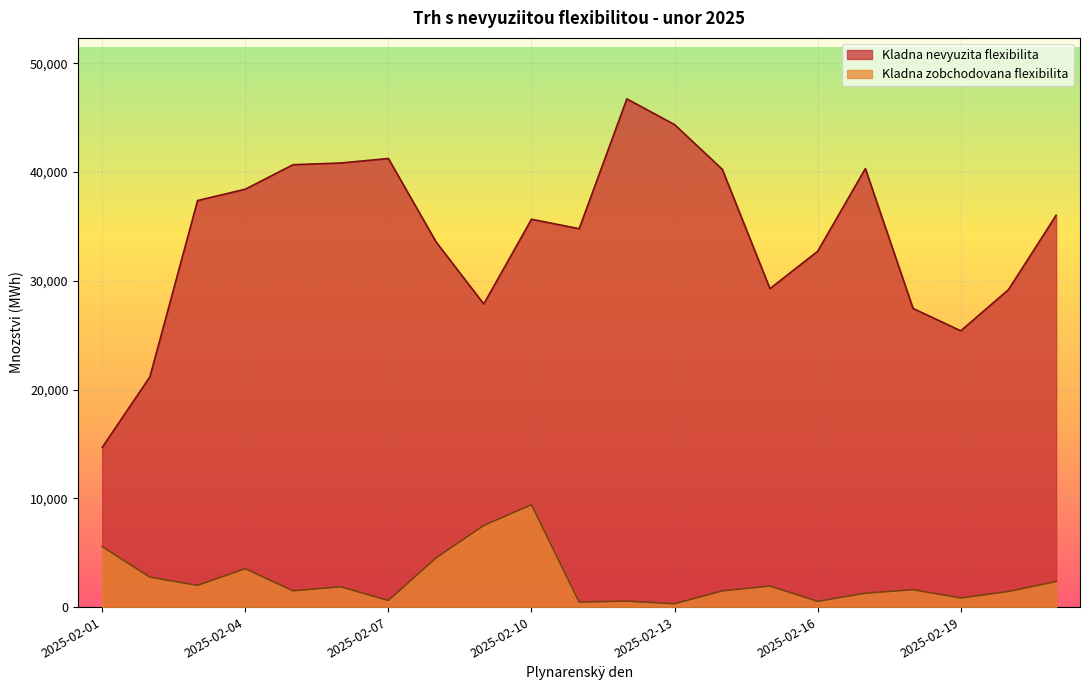

Reading left to right, extract all data points from this chart.

Kladna nevyuzita flexibilita: 14674.3	21165.4	37376.5	38419.9	40670.6	40829.3	41241.8	33570.8	27866.3	35656.4	34787.6	46724.6	44360.2	40248.5	29276.7	32712.6	40315.3	27458.0	25400.2	29183.6	36024.8
Kladna zobchodovana flexibilita: 5565.3	2752.5	1998.5	3530.8	1498.4	1865.8	612.6	4527.6	7508.7	9415.3	461.2	550.7	306.6	1489.9	1934.3	530.8	1279.7	1599.9	837.4	1433.2	2359.0